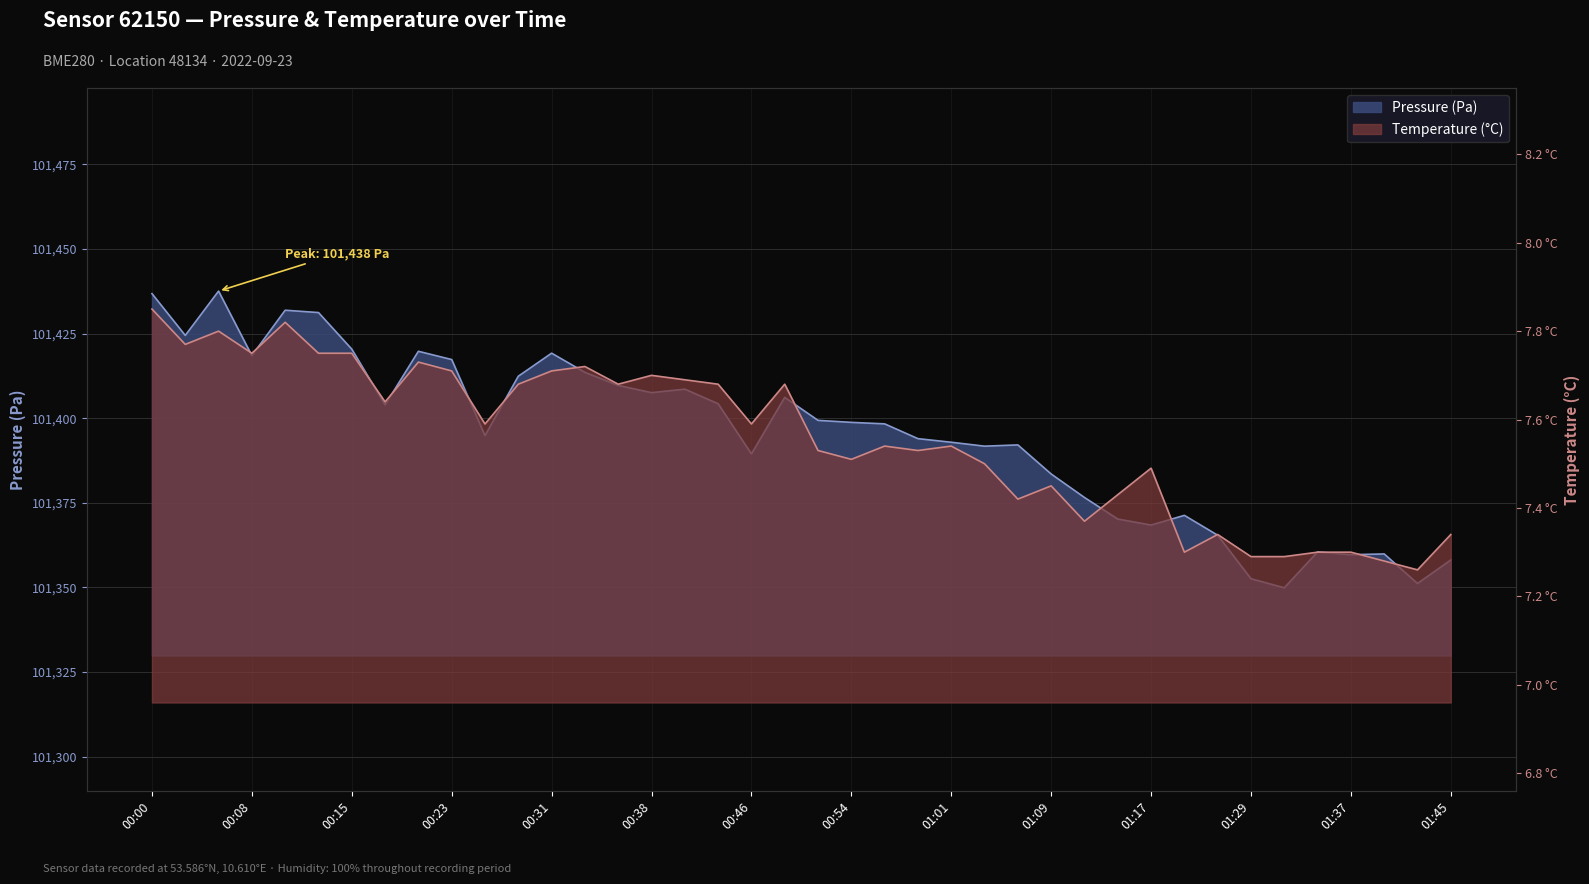

Is the value of Temperature (°C) at 00:28 greater than the value of Pressure (Pa) at 01:31?

No